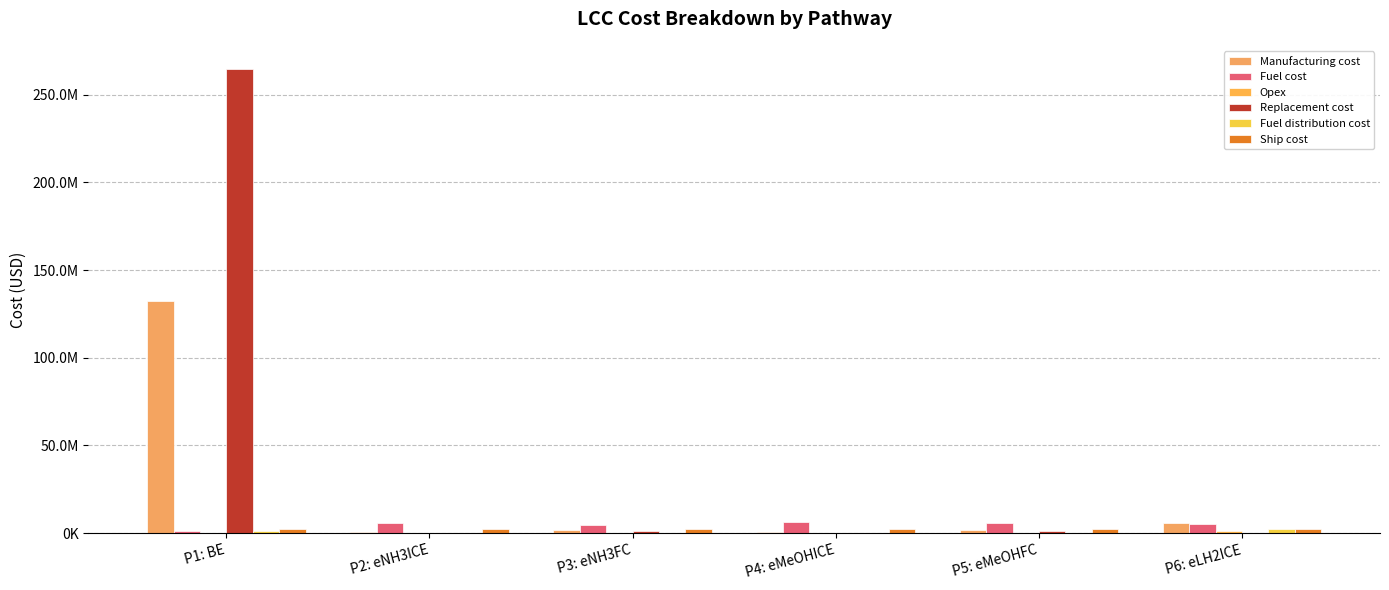

Reading left to right, list all the values displayed in this chart.

Manufacturing cost: P1: BE=132386891.9	P2: eNH3ICE=656223.7	P3: eNH3FC=1768949.7	P4: eMeOHICE=512671.5	P5: eMeOHFC=1661248.3	P6: eLH2ICE=5581040.0
Fuel cost: P1: BE=1295729.4	P2: eNH3ICE=5852557.9	P3: eNH3FC=4844518.2	P4: eMeOHICE=6444672.1	P5: eMeOHFC=5780243.4	P6: eLH2ICE=5252677.6
Opex: P1: BE=5394.0	P2: eNH3ICE=242041.0	P3: eNH3FC=83750.8	P4: eMeOHICE=219973.6	P5: eMeOHFC=67194.4	P6: eLH2ICE=999106.0
Replacement cost: P1: BE=264633428.7	P2: eNH3ICE=24504.8	P3: eNH3FC=1495142.1	P4: eMeOHICE=24504.8	P5: eMeOHFC=1495142.1	P6: eLH2ICE=24504.8
Fuel distribution cost: P1: BE=951583.7	P2: eNH3ICE=213646.9	P3: eNH3FC=171762.3	P4: eMeOHICE=99178.4	P5: eMeOHFC=85881.2	P6: eLH2ICE=2314162.0
Ship cost: P1: BE=2296331.9	P2: eNH3ICE=2296331.9	P3: eNH3FC=2296331.9	P4: eMeOHICE=2296331.9	P5: eMeOHFC=2296331.9	P6: eLH2ICE=2296331.9